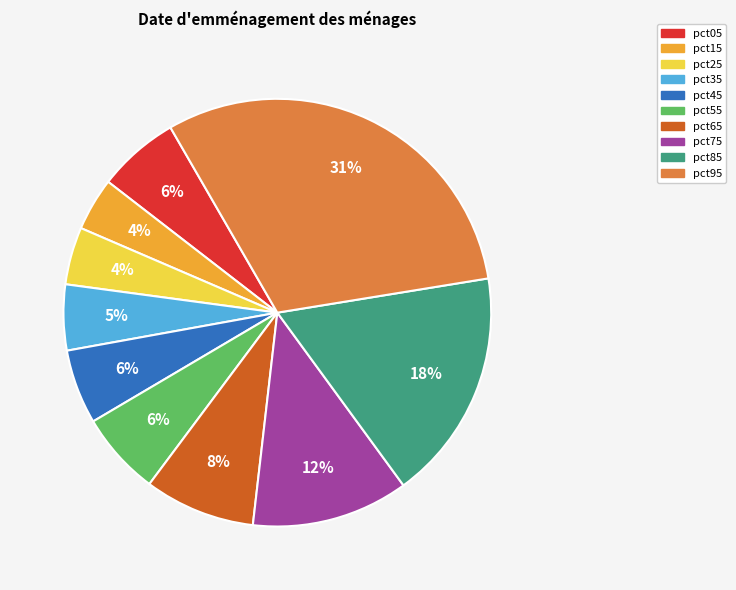

The pct85 slice represents 27% of the pie. True or false?

False